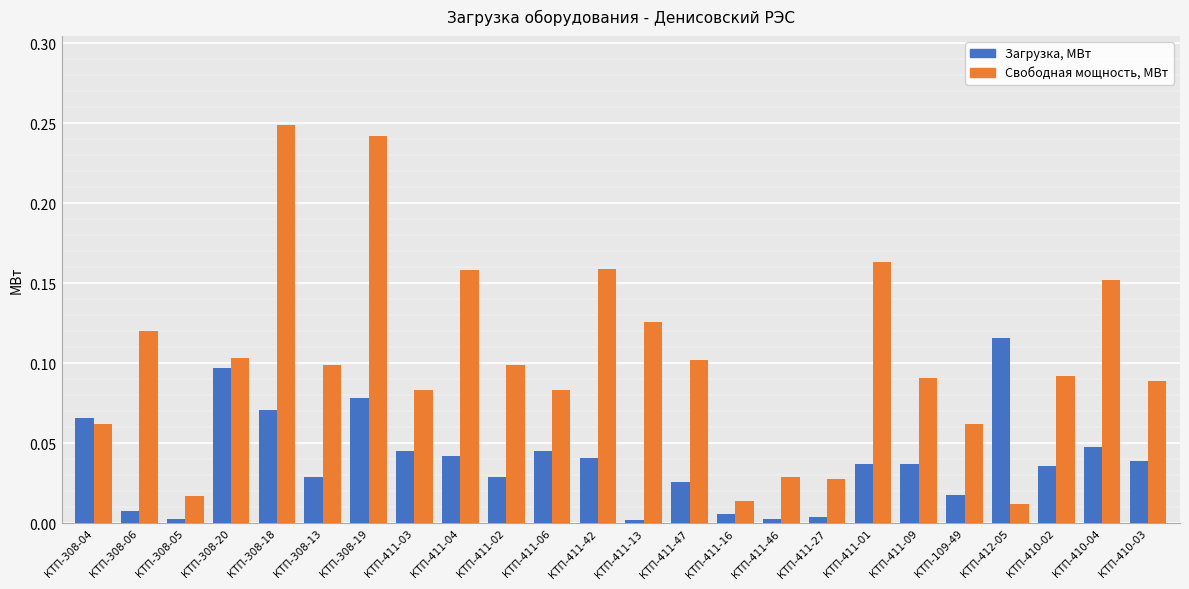

The value of Загрузка, МВт at КТП-411-47 is 0.0. True or false?

True